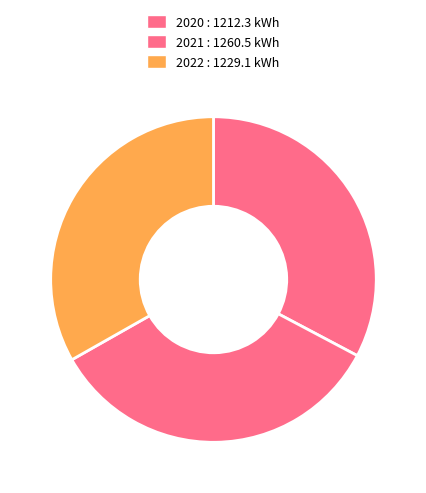

Is there any slice that represents more than half of the pie?

No